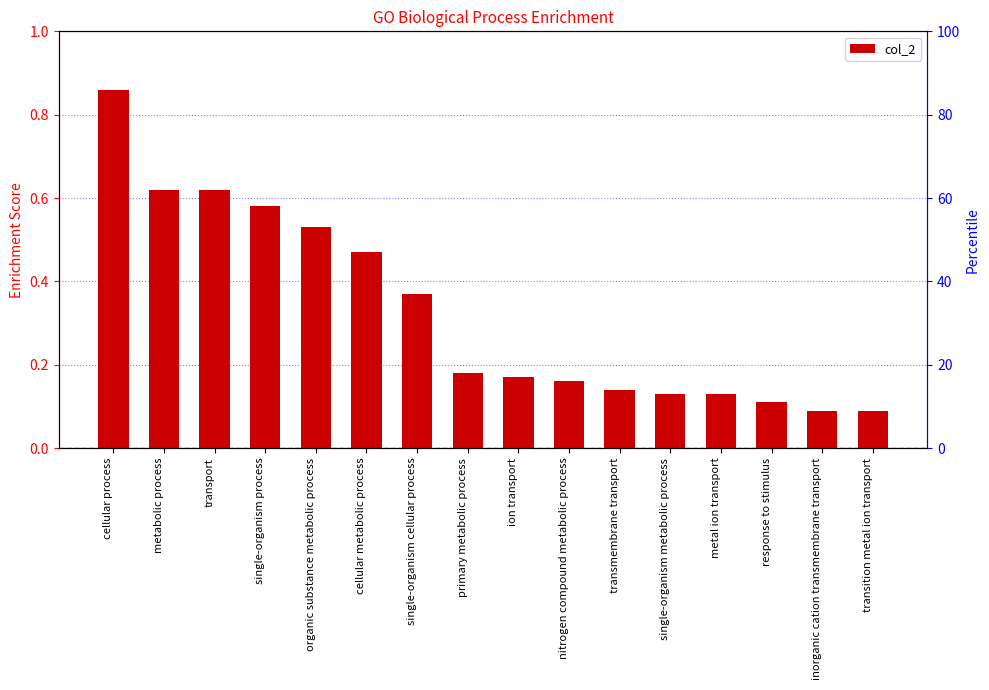

What is the smallest value displayed?

0.1